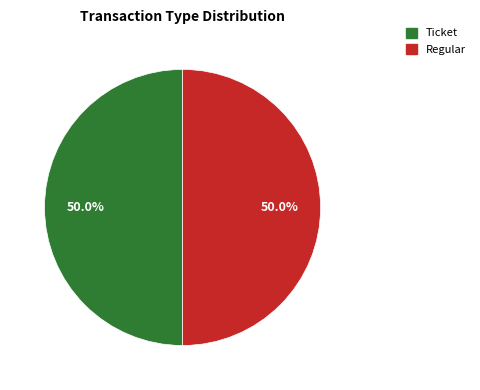

How many segments does this pie chart have?

2